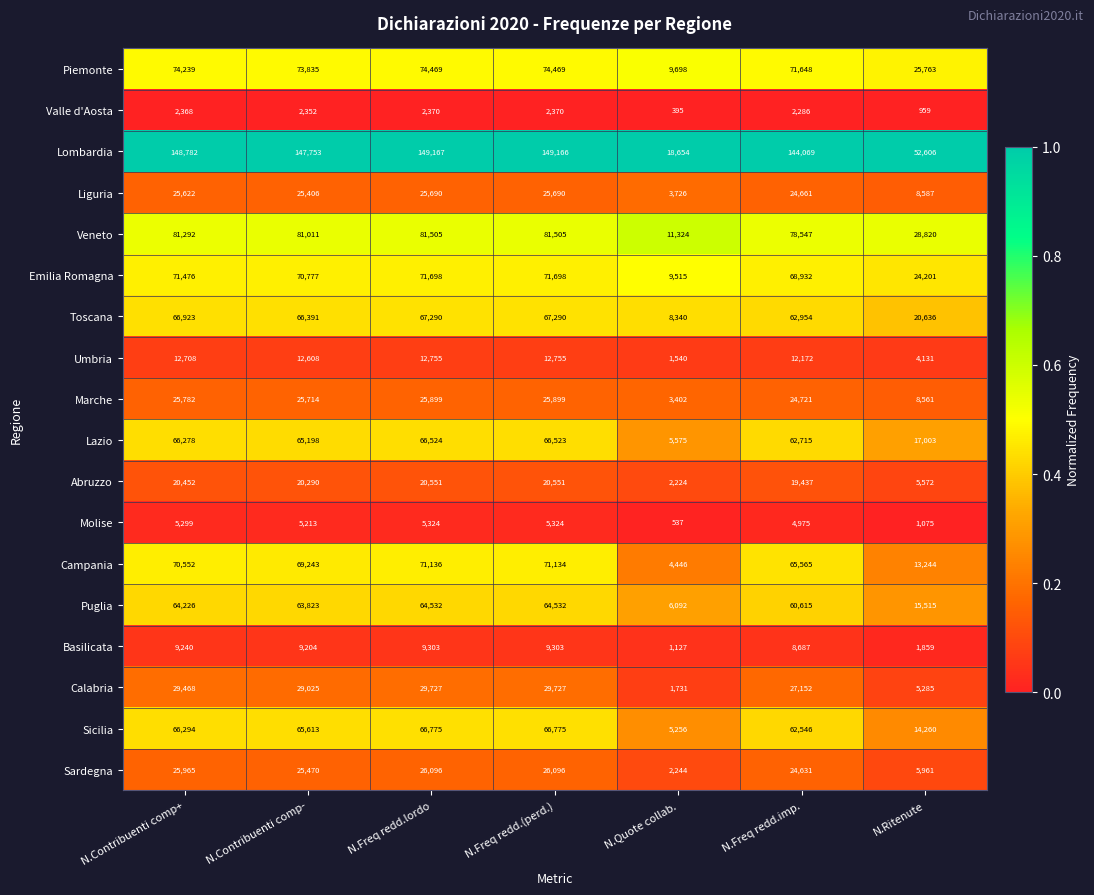

What is the difference between the second highest and minimum values in the Valle d'Aosta series?

1975